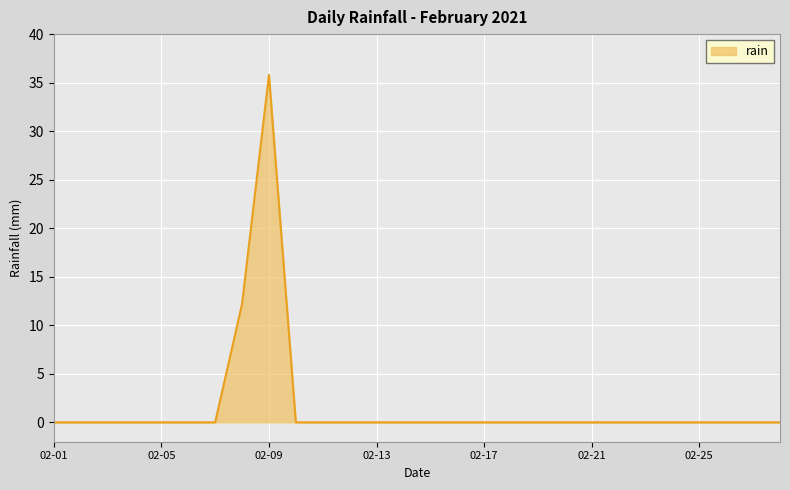

How many distinct data groups are displayed?

1